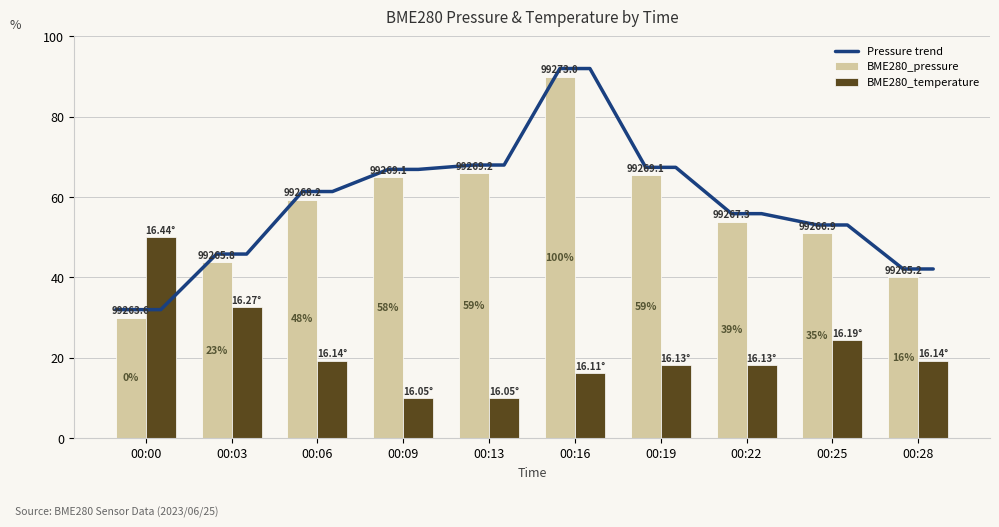

What is the value of the BME280_temperature bar at the 3rd from the left?

19.2